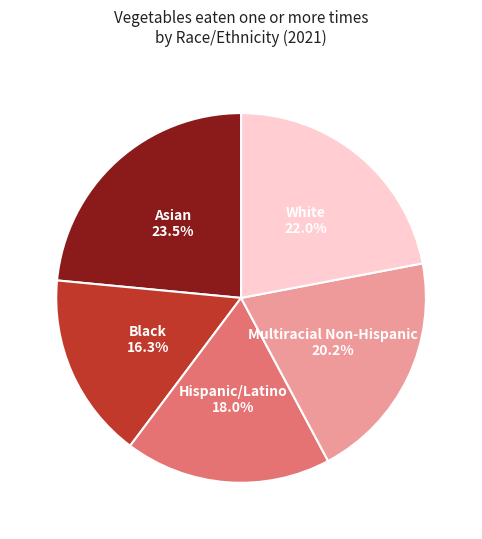

Is there a majority slice in this chart?

No